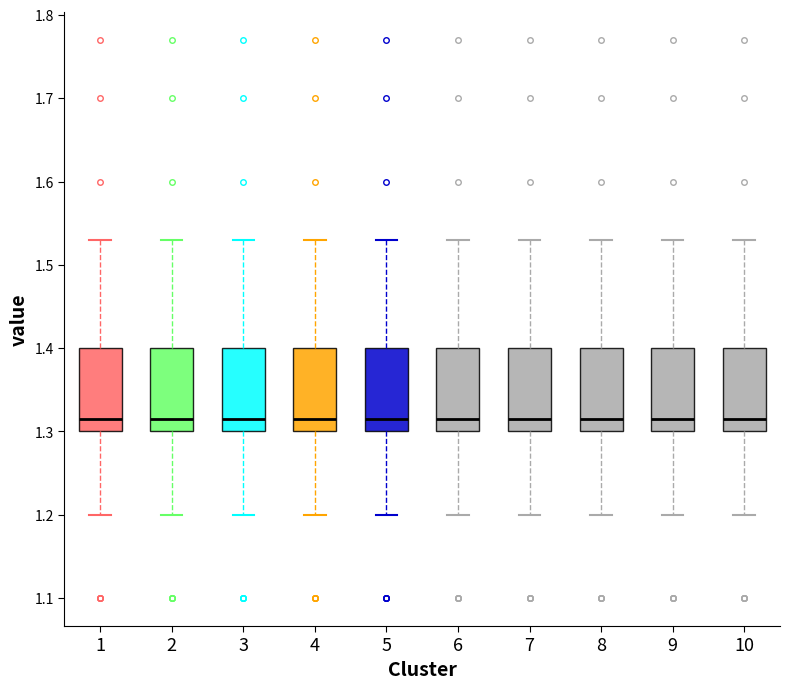

Where is the upper edge of the box at x = 5 on the y-axis? The values are not printed on the chart, so give them approximately, as read against the axis.

1.40